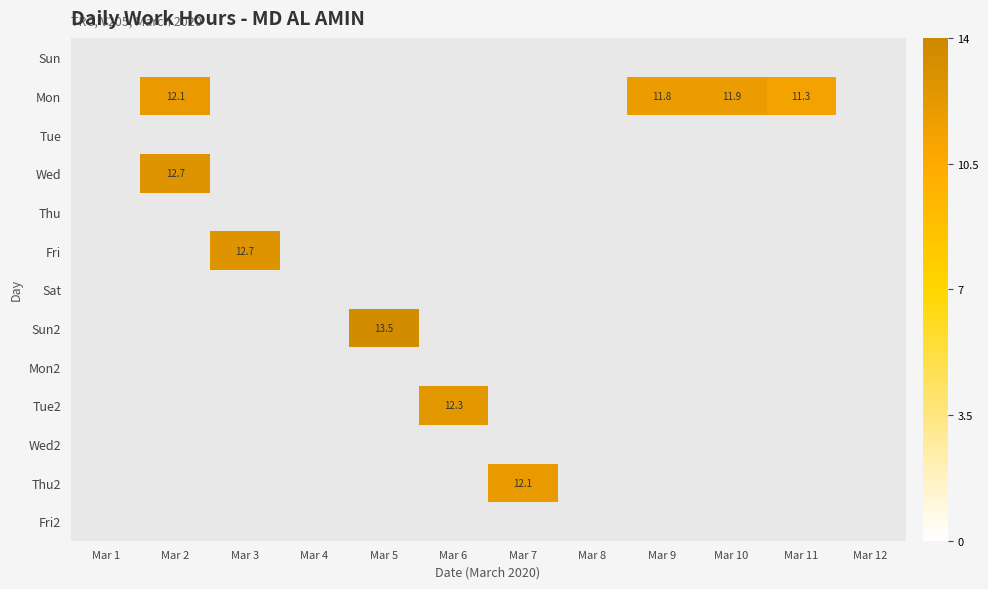

List the labels in order of Sun value, smallest first.

Mar 1, Mar 2, Mar 3, Mar 4, Mar 5, Mar 6, Mar 7, Mar 8, Mar 9, Mar 10, Mar 11, Mar 12